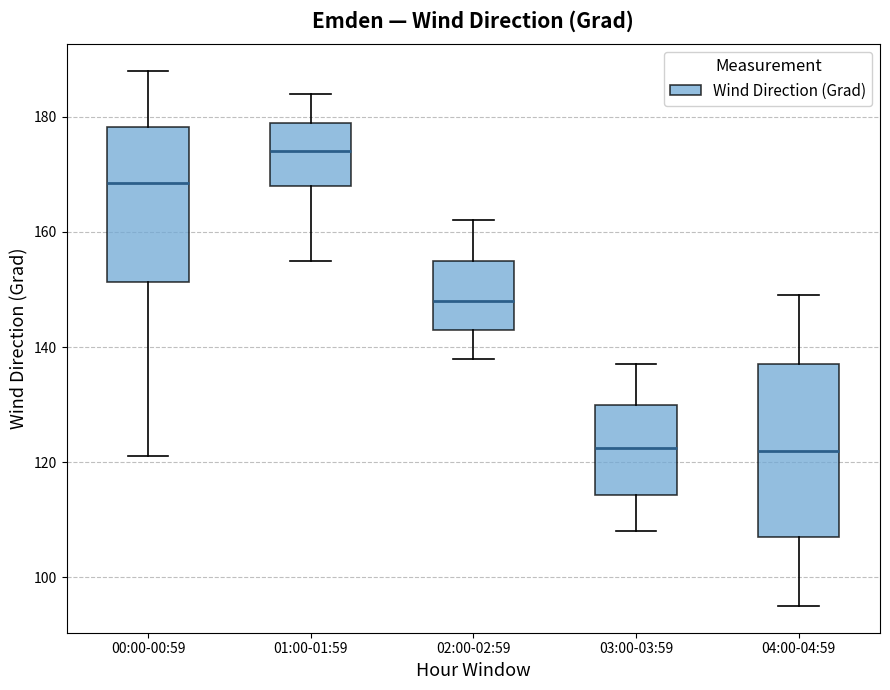

Reading left to right, transcribe this box plot: for each box, give where its median line is, the range the box spans, and where its two whiskers end, as read against the y-axis. The values are not printed on the chart, so give them approximately, as read against the axis.

00:00-00:59: median 168, box 152 to 178, whiskers 122 to 188
01:00-01:59: median 174, box 168 to 180, whiskers 156 to 184
02:00-02:59: median 148, box 144 to 156, whiskers 138 to 162
03:00-03:59: median 122, box 114 to 130, whiskers 108 to 138
04:00-04:59: median 122, box 108 to 138, whiskers 96 to 150